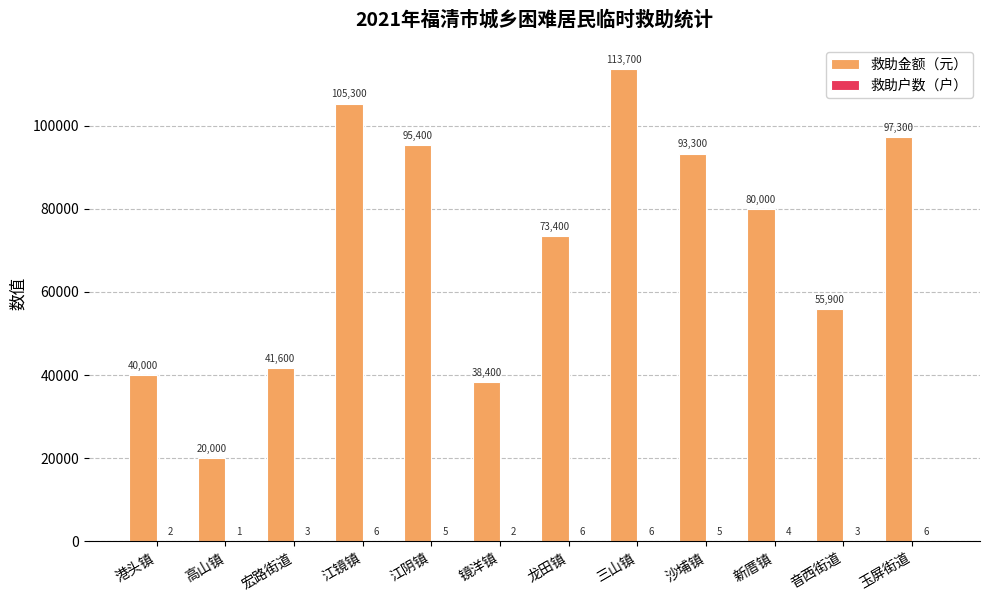

What is the total value across all series at 港头镇?

40002